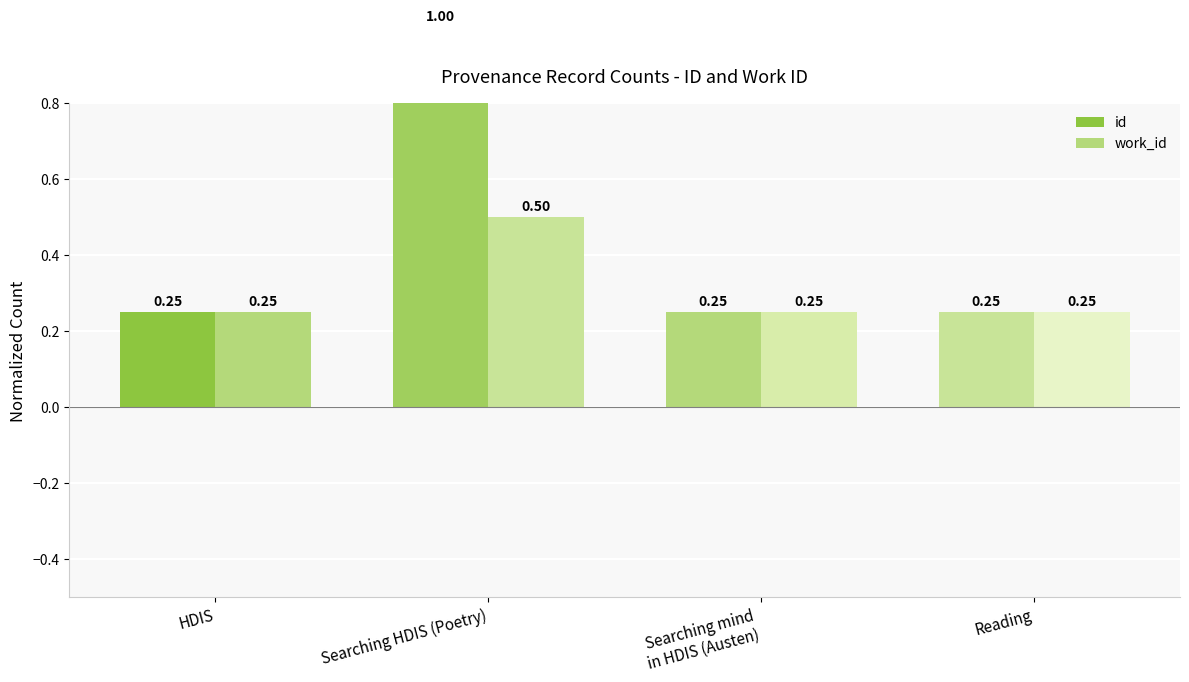

What is the label of the 4th bar from the right?

HDIS